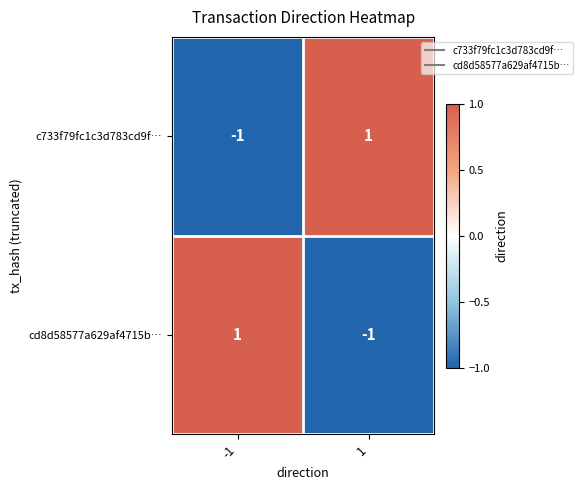

Rank the series at -1 from highest to lowest value.

cd8d58577a629af4715b…, c733f79fc1c3d783cd9f…